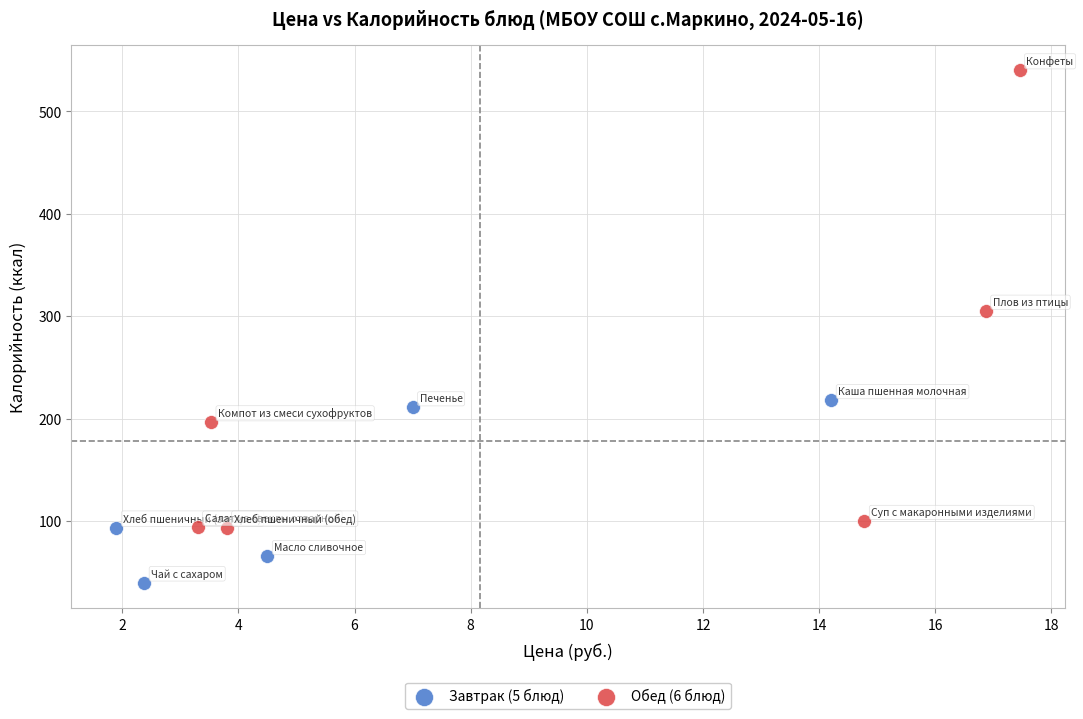

Which series has the largest Y range (max minus min)?

Обед (6 блюд)